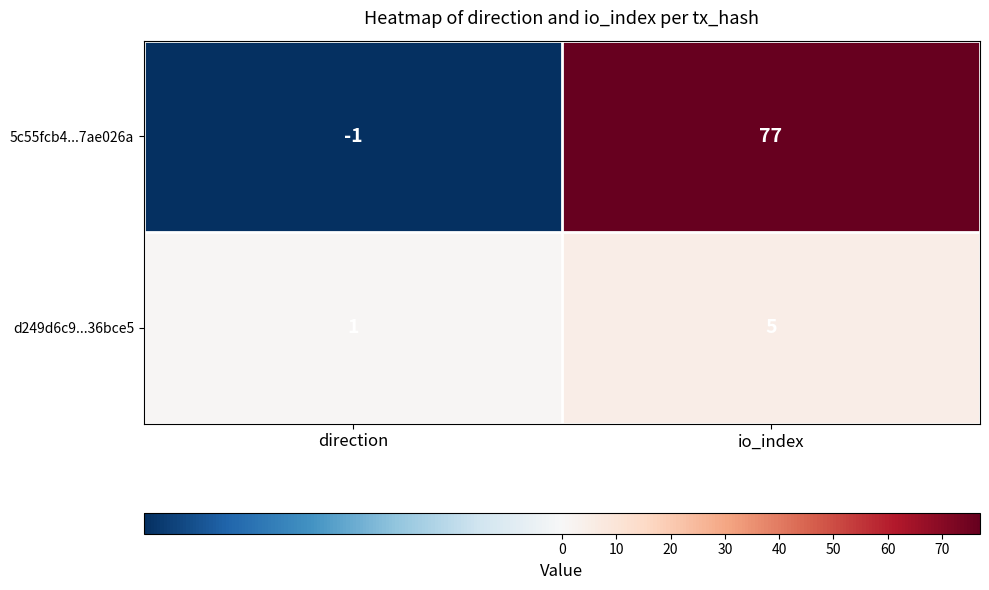

Rank the series at direction from lowest to highest value.

5c55fcb4...7ae026a, d249d6c9...36bce5